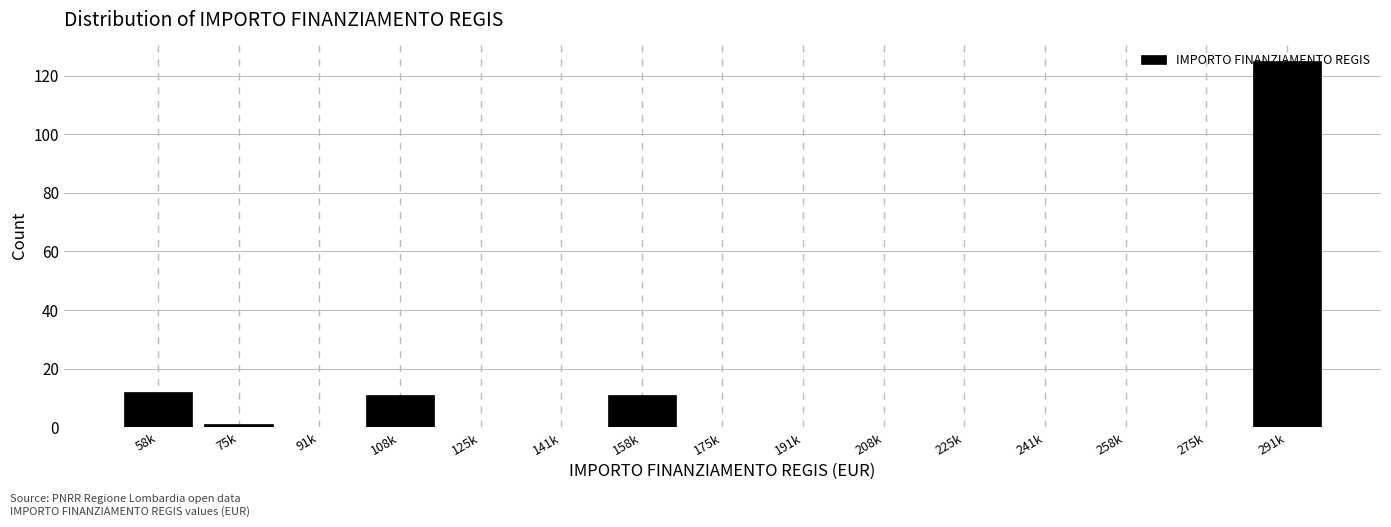

At which category does the chart reach its peak across all series?

291k